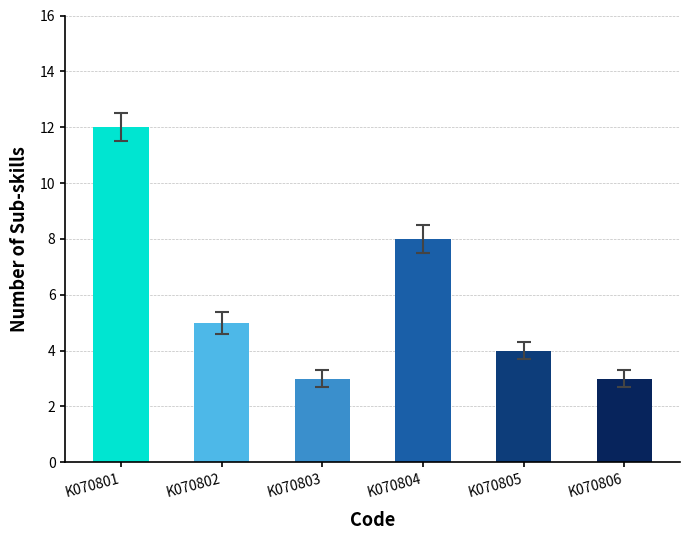

Reading left to right, list all the values displayed in this chart.

12	5	3	8	4	3